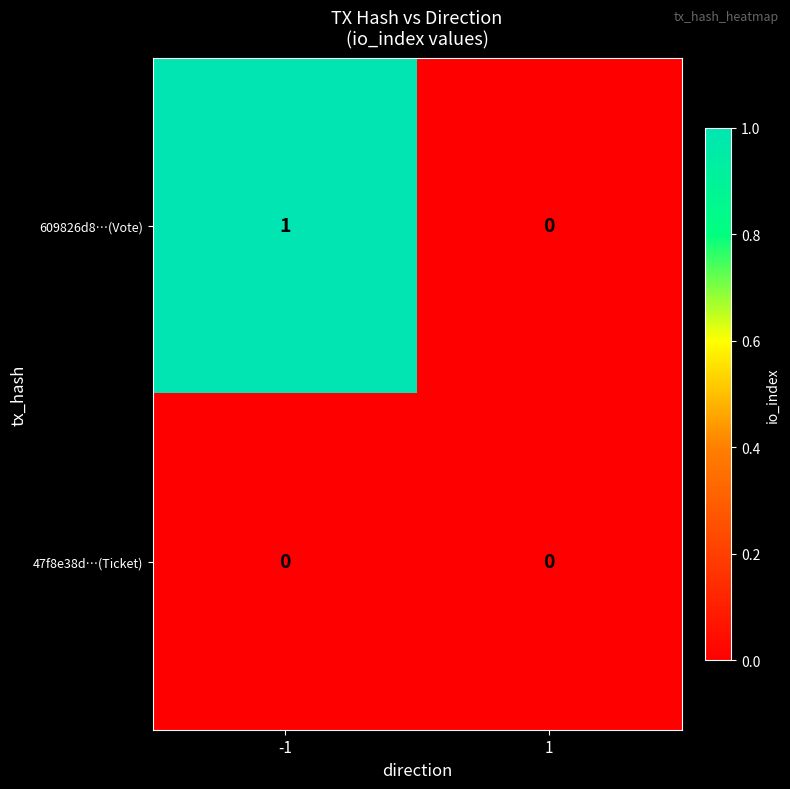

What is the greatest value displayed?

1